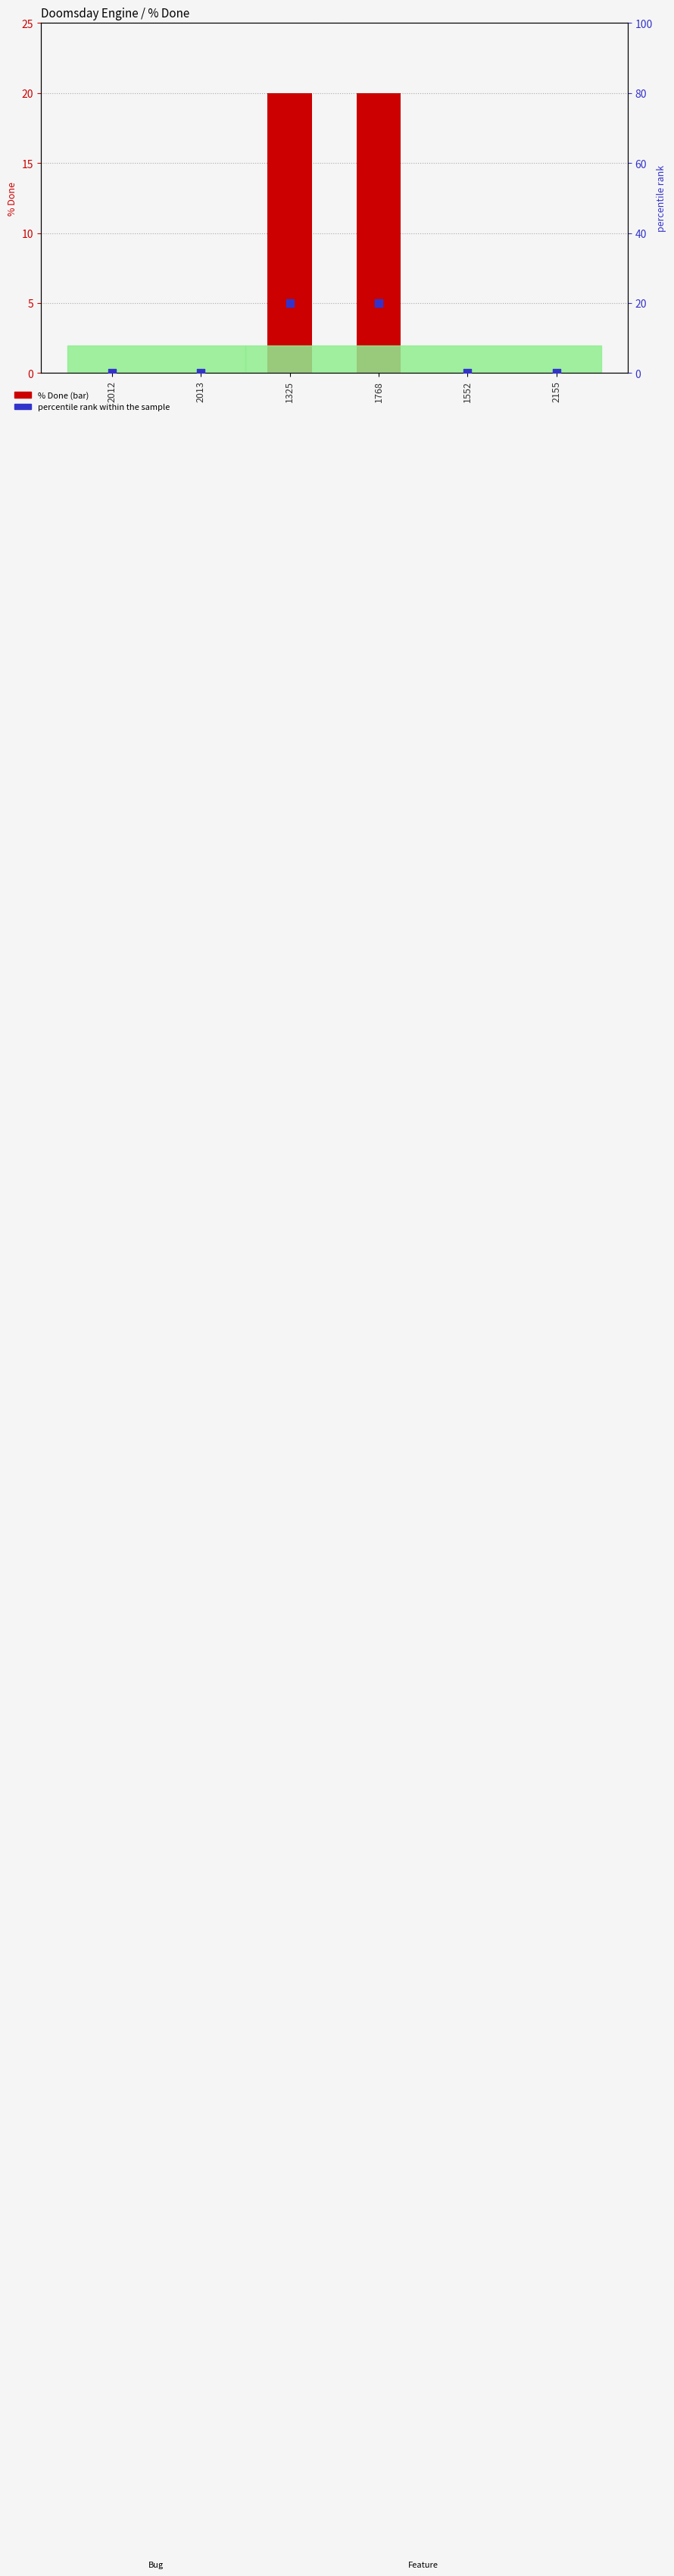

Which series has the largest total across all categories?

% Done